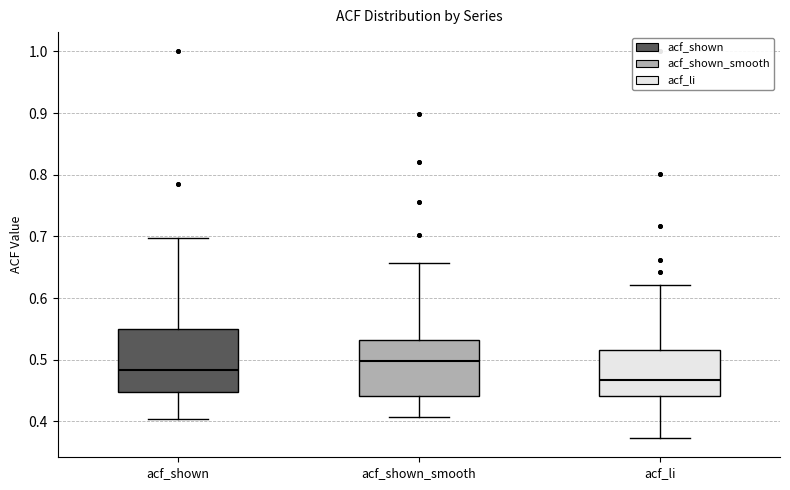

Reading left to right, read every box against the y-axis: the position of its median line, the range the box covers, and the ends of its whiskers. The values are not printed on the chart, so give them approximately, as read against the axis.

acf_shown: median 0.48, box 0.45 to 0.55, whiskers 0.40 to 0.70
acf_shown_smooth: median 0.50, box 0.44 to 0.53, whiskers 0.41 to 0.66
acf_li: median 0.47, box 0.44 to 0.52, whiskers 0.37 to 0.62